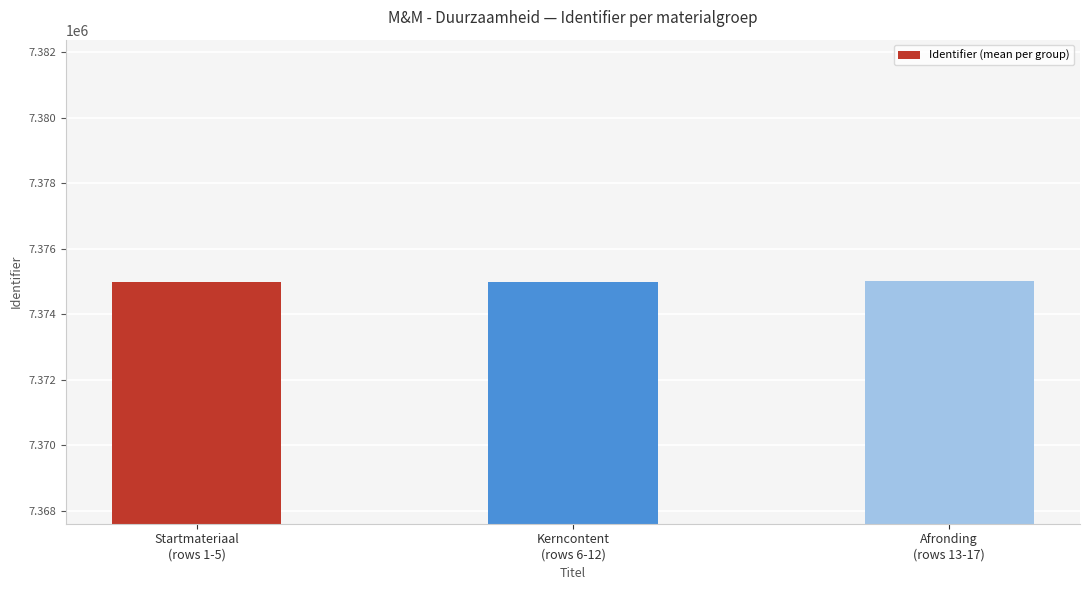

What is the value of the 2nd bar from the left?

7374998.3